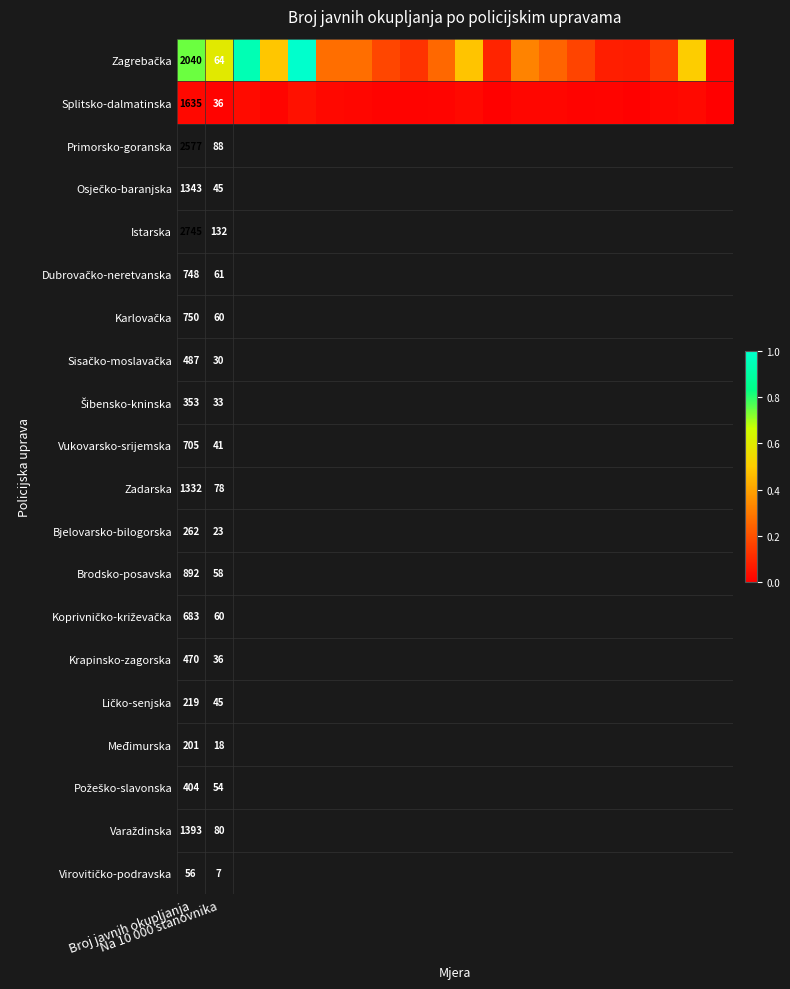

Between 3 and 5, which is larger?

3